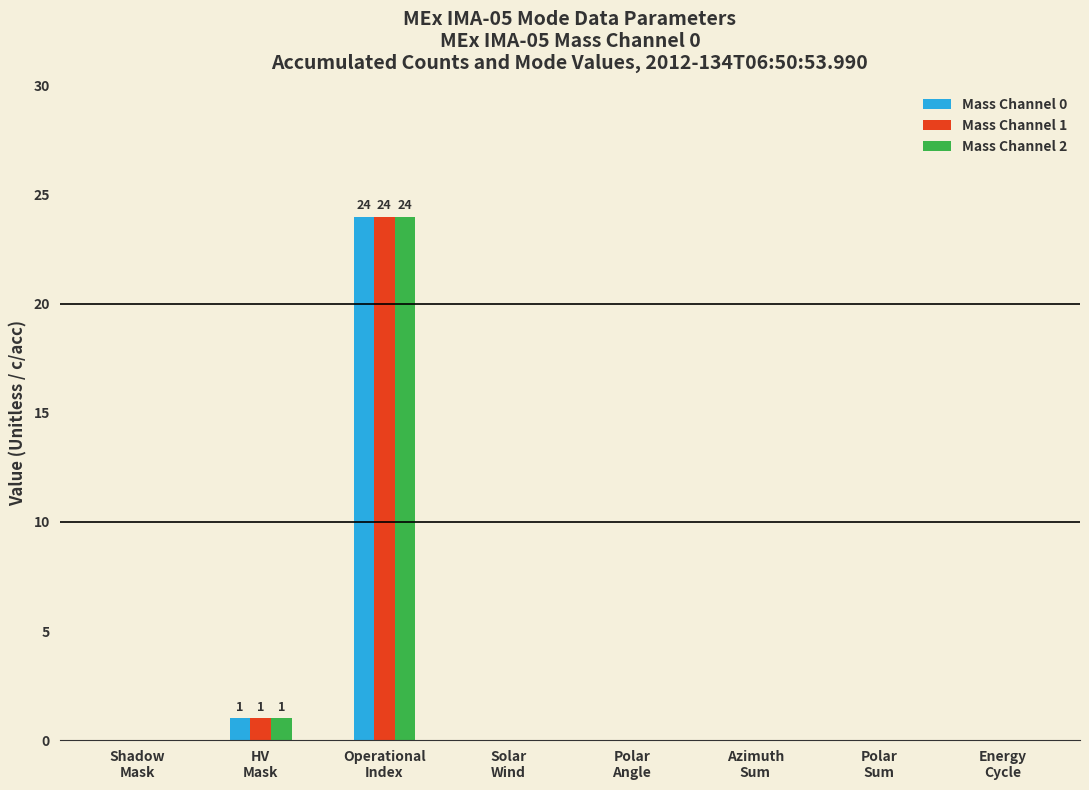

Is it true that Mass Channel 1 equals 14 at Operational
Index?

False